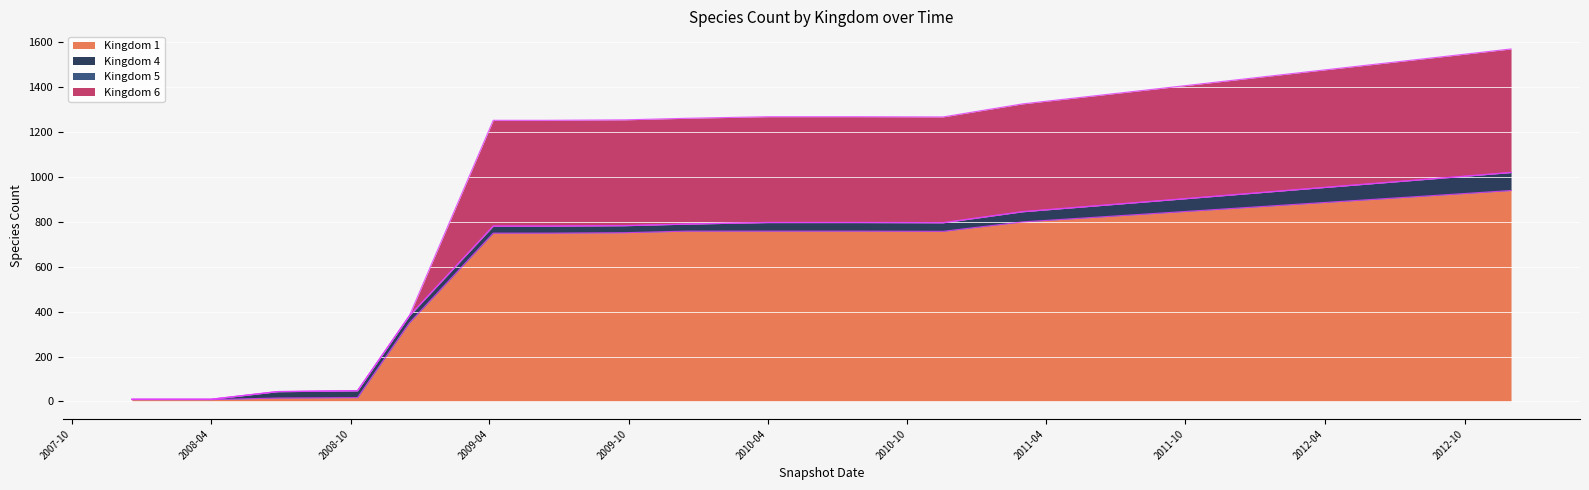

What is the value of the Kingdom 6 point at the 18th from the left?

1501